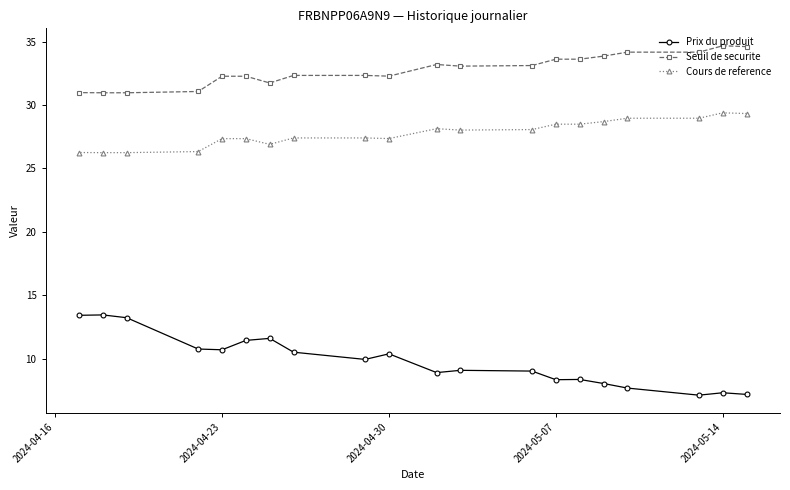

What are all the series names shown in the legend?

Prix du produit, Seuil de securite, Cours de reference